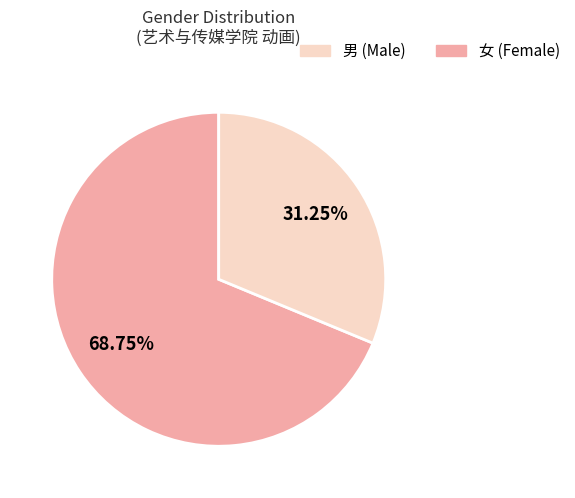

Is there any slice that represents more than half of the pie?

Yes